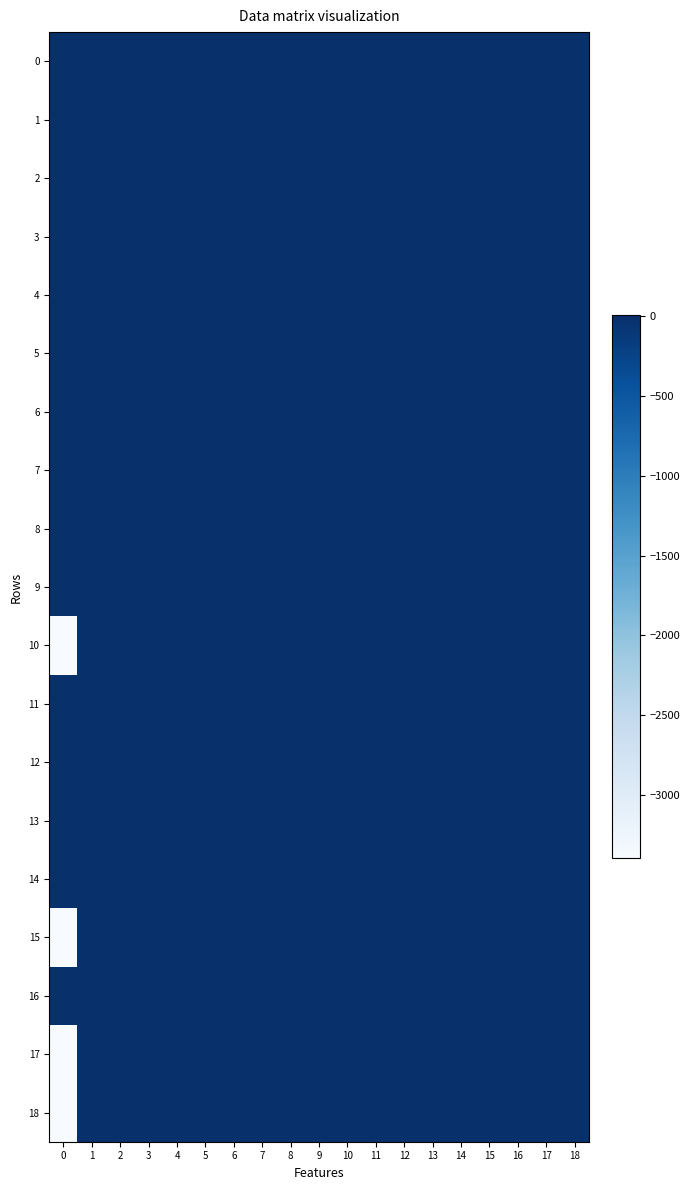

Reading left to right, what are all the values shown in this chart?

0: 0=0.0	1=0.0	2=0.0	3=0.0	4=0.0	5=0.0	6=0.0	7=0.0	8=0.0	9=0.0	10=0.0	11=0.0	12=0.0	13=0.0	14=0.0	15=0.0	16=0.0	17=0.0	18=0.0
1: 0=0.0	1=0.0	2=0.0	3=0.0	4=0.0	5=0.0	6=0.0	7=0.0	8=0.0	9=0.0	10=0.0	11=0.0	12=0.0	13=0.0	14=0.0	15=0.0	16=0.0	17=0.0	18=0.0
2: 0=0.0	1=0.0	2=0.0	3=0.0	4=0.0	5=0.0	6=0.0	7=0.0	8=0.0	9=0.0	10=0.0	11=0.0	12=0.0	13=0.0	14=0.0	15=0.0	16=0.0	17=0.0	18=0.0
3: 0=0.0	1=0.0	2=0.0	3=0.0	4=0.0	5=0.0	6=0.0	7=0.0	8=0.0	9=0.0	10=0.0	11=0.0	12=0.0	13=0.0	14=0.0	15=0.0	16=0.0	17=0.0	18=0.0
4: 0=0.0	1=0.0	2=0.0	3=0.0	4=0.0	5=0.0	6=0.0	7=0.0	8=0.0	9=0.0	10=0.0	11=0.0	12=0.0	13=0.0	14=0.0	15=0.0	16=0.0	17=0.0	18=0.0
5: 0=0.0	1=0.0	2=0.0	3=0.0	4=0.0	5=0.0	6=0.0	7=0.0	8=0.0	9=0.0	10=0.0	11=0.0	12=0.0	13=0.0	14=0.0	15=0.0	16=0.0	17=0.0	18=0.0
6: 0=0.0	1=0.0	2=0.0	3=0.0	4=0.0	5=0.0	6=0.0	7=0.0	8=0.0	9=0.0	10=0.0	11=0.0	12=0.0	13=0.0	14=0.0	15=0.0	16=0.0	17=0.0	18=0.0
7: 0=0.0	1=0.0	2=0.0	3=0.0	4=0.0	5=0.0	6=0.0	7=0.0	8=0.0	9=0.0	10=0.0	11=0.0	12=0.0	13=0.0	14=0.0	15=0.0	16=0.0	17=0.0	18=0.0
8: 0=0.0	1=0.0	2=0.0	3=0.0	4=0.0	5=0.0	6=0.0	7=0.0	8=0.0	9=0.0	10=0.0	11=0.0	12=0.0	13=0.0	14=0.0	15=0.0	16=0.0	17=0.0	18=0.0
9: 0=0.0	1=0.0	2=0.0	3=0.0	4=0.0	5=0.0	6=0.0	7=0.0	8=0.0	9=0.0	10=0.0	11=0.0	12=0.0	13=0.0	14=0.0	15=0.0	16=0.0	17=0.0	18=0.0
10: 0=-3399.1	1=0.0	2=0.0	3=0.0	4=0.0	5=0.0	6=0.0	7=0.0	8=0.0	9=0.0	10=0.0	11=0.0	12=0.0	13=0.0	14=0.0	15=0.0	16=0.0	17=0.0	18=0.0
11: 0=5.8	1=0.0	2=0.0	3=0.0	4=0.0	5=0.0	6=0.0	7=0.0	8=0.0	9=0.0	10=0.0	11=0.0	12=0.0	13=0.0	14=0.0	15=0.0	16=0.0	17=0.0	18=0.0
12: 0=5.6	1=0.0	2=0.0	3=0.0	4=0.0	5=0.0	6=0.0	7=0.0	8=0.0	9=0.0	10=0.0	11=0.0	12=0.0	13=0.0	14=0.0	15=0.0	16=0.0	17=0.0	18=0.0
13: 0=0.2	1=0.0	2=0.0	3=0.0	4=0.0	5=0.0	6=0.0	7=0.0	8=0.0	9=0.0	10=0.0	11=0.0	12=0.0	13=0.0	14=0.0	15=0.0	16=0.0	17=0.0	18=0.0
14: 0=0.0	1=0.0	2=0.0	3=0.0	4=0.0	5=0.0	6=0.0	7=0.0	8=0.0	9=0.0	10=0.0	11=0.0	12=0.0	13=0.0	14=0.0	15=0.0	16=0.0	17=0.0	18=0.0
15: 0=-3393.3	1=0.0	2=0.0	3=0.0	4=0.0	5=0.0	6=0.0	7=0.0	8=0.0	9=0.0	10=0.0	11=0.0	12=0.0	13=0.0	14=0.0	15=0.0	16=0.0	17=0.0	18=0.0
16: 0=0.0	1=0.0	2=0.0	3=0.0	4=0.0	5=0.0	6=0.0	7=0.0	8=0.0	9=0.0	10=0.0	11=0.0	12=0.0	13=0.0	14=0.0	15=0.0	16=0.0	17=0.0	18=0.0
17: 0=-3399.1	1=0.0	2=0.0	3=0.0	4=0.0	5=0.0	6=0.0	7=0.0	8=0.0	9=0.0	10=0.0	11=0.0	12=0.0	13=0.0	14=0.0	15=0.0	16=0.0	17=0.0	18=0.0
18: 0=-3393.3	1=0.0	2=0.0	3=0.0	4=0.0	5=0.0	6=0.0	7=0.0	8=0.0	9=0.0	10=0.0	11=0.0	12=0.0	13=0.0	14=0.0	15=0.0	16=0.0	17=0.0	18=0.0